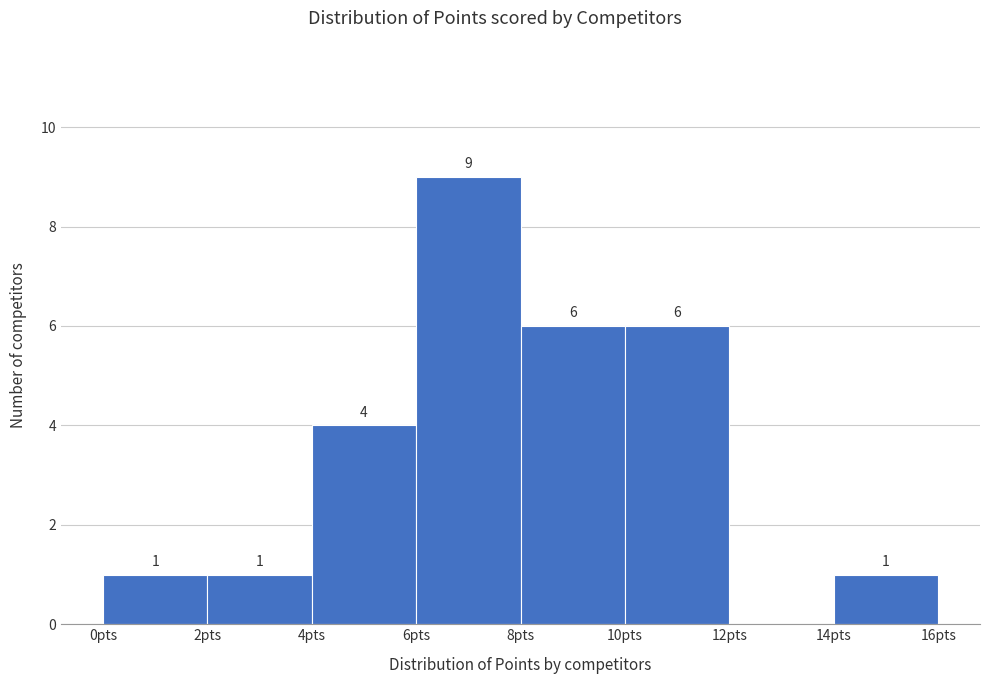

Over which range of the x-axis is the bar tallest?

6 to 8